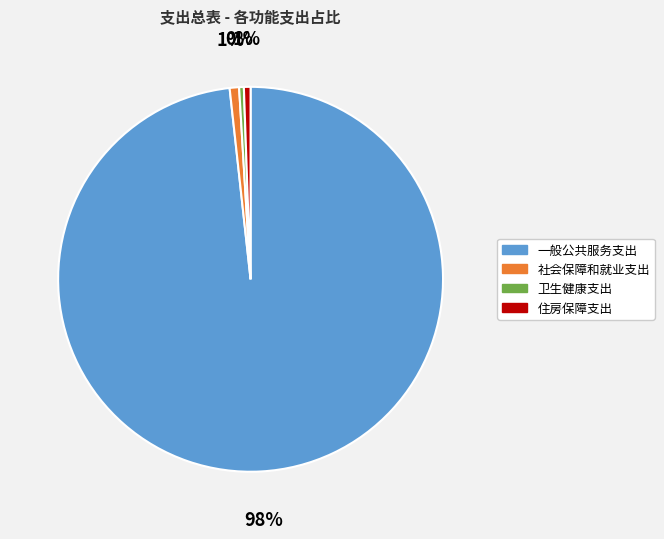

Do 一般公共服务支出 and 卫生健康支出 together represent more than half of the pie?

Yes